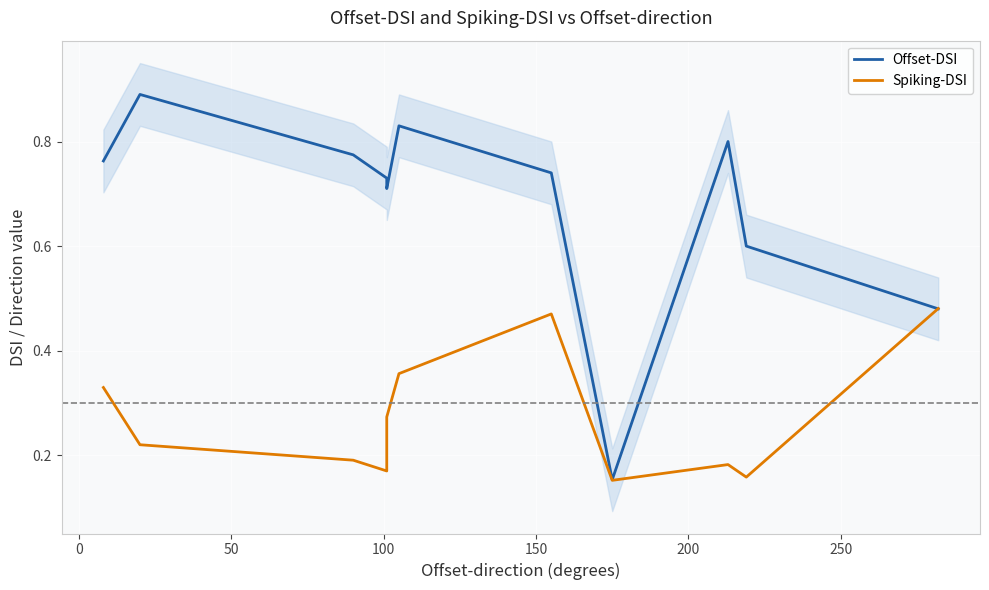

What is the sum of all Spiking-DSI values?

3.0